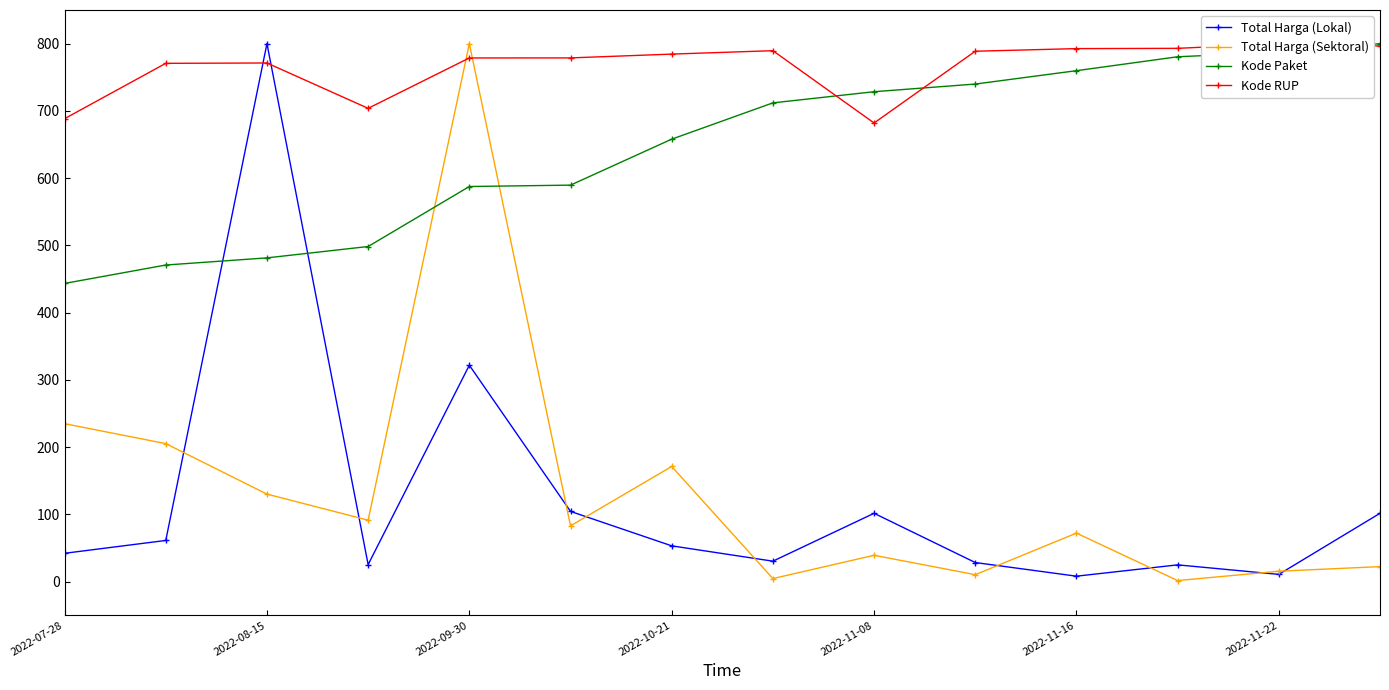

After their last crossing, which series has the higher values: Total Harga (Lokal) or Kode Paket?

Kode Paket